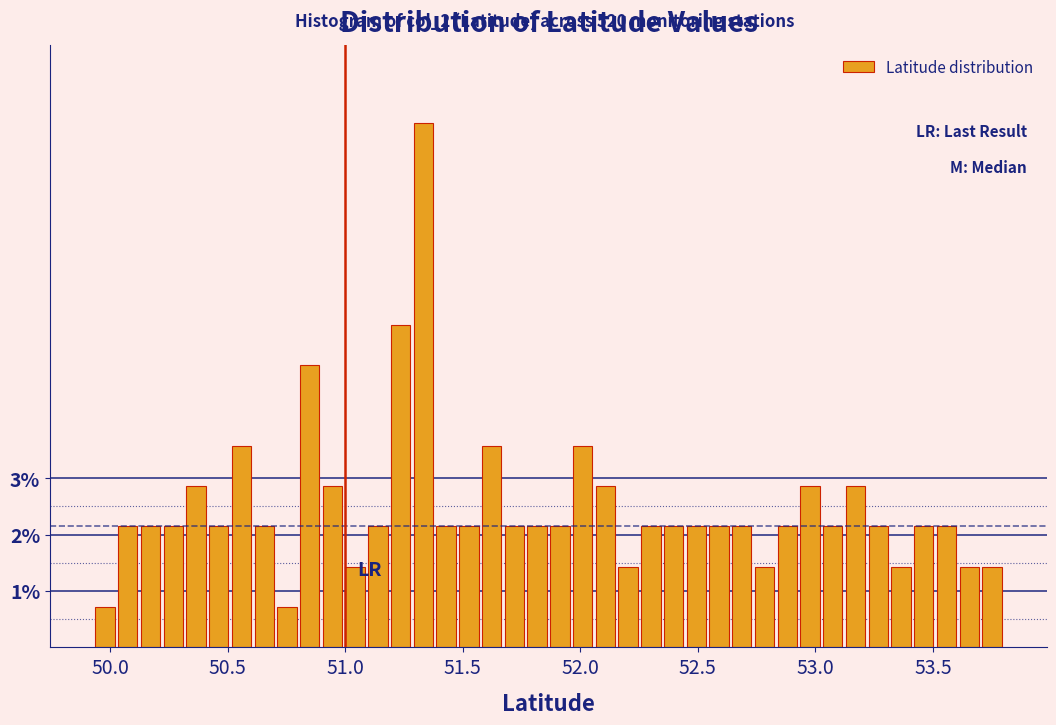

Around what value on the x-axis is the tallest bar? Give the approximate position of its centre, as read against the axis.

51.35